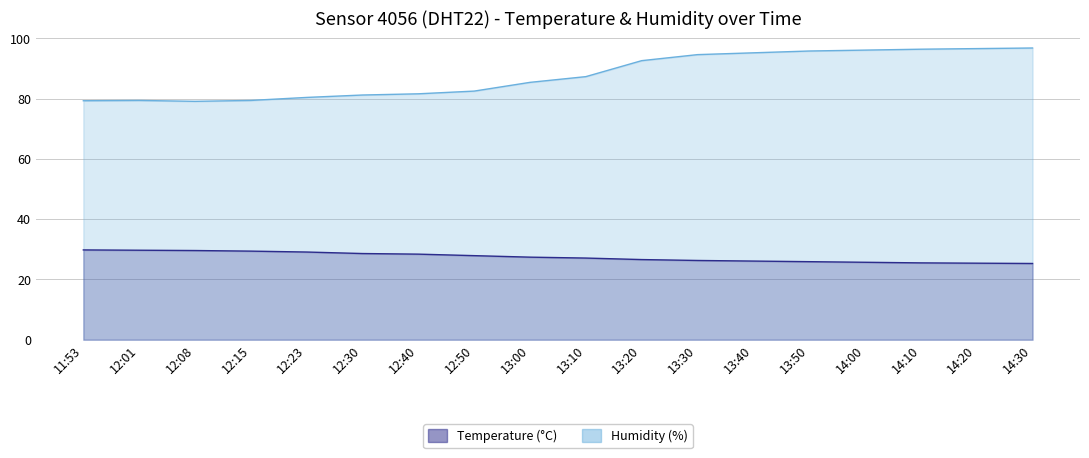

What is the sum of all Temperature (°C) values?

493.8